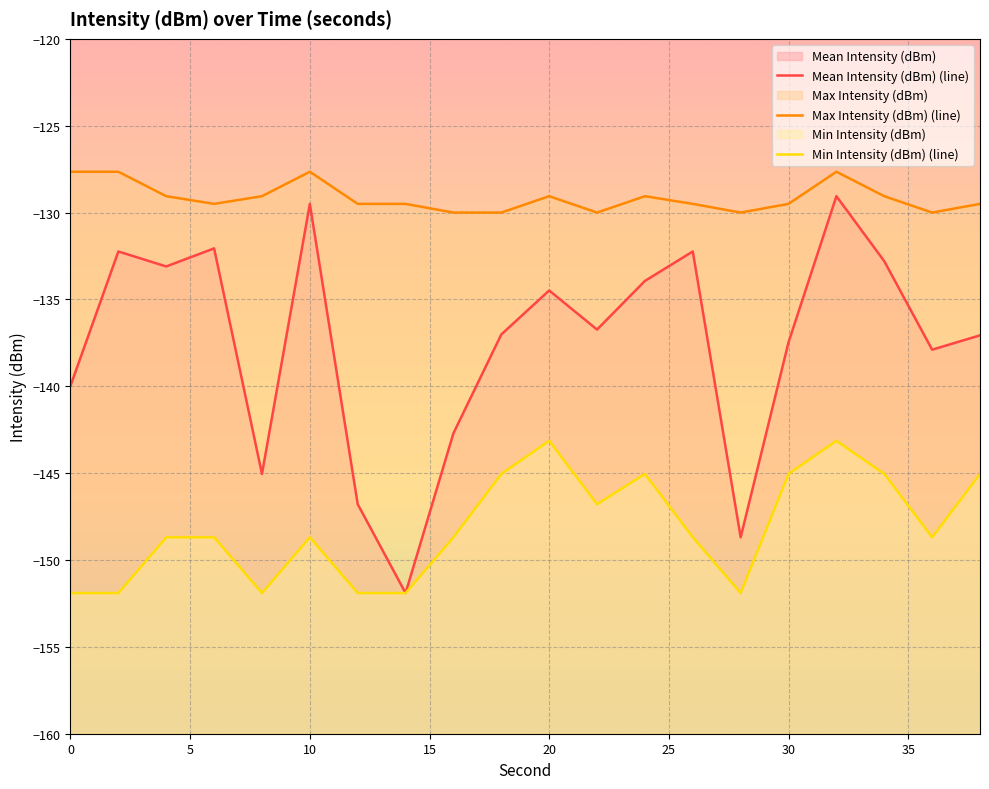

Reading right to left, list all the values displayed in this chart.

Mean Intensity (dBm) (line): -137.1	-137.9	-132.8	-129.1	-137.5	-148.7	-132.2	-133.9	-136.7	-134.5	-137.0	-142.7	-151.9	-146.8	-129.5	-145.0	-132.1	-133.1	-132.2	-140.0
Max Intensity (dBm) (line): -129.5	-130.0	-129.1	-127.7	-129.5	-130.0	-129.5	-129.1	-130.0	-129.1	-130.0	-130.0	-129.5	-129.5	-127.7	-129.1	-129.5	-129.1	-127.7	-127.7
Min Intensity (dBm) (line): -145.0	-148.7	-145.0	-143.1	-145.0	-151.9	-148.7	-145.0	-146.8	-143.1	-145.0	-148.7	-151.9	-151.9	-148.7	-151.9	-148.7	-148.7	-151.9	-151.9